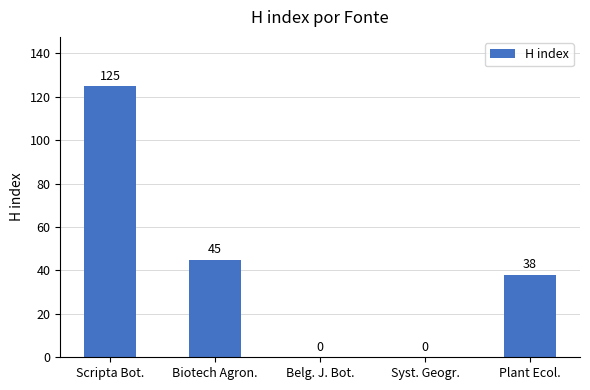

Reading left to right, list all the values displayed in this chart.

Scripta Bot.=125	Biotech Agron.=45	Belg. J. Bot.=0	Syst. Geogr.=0	Plant Ecol.=38